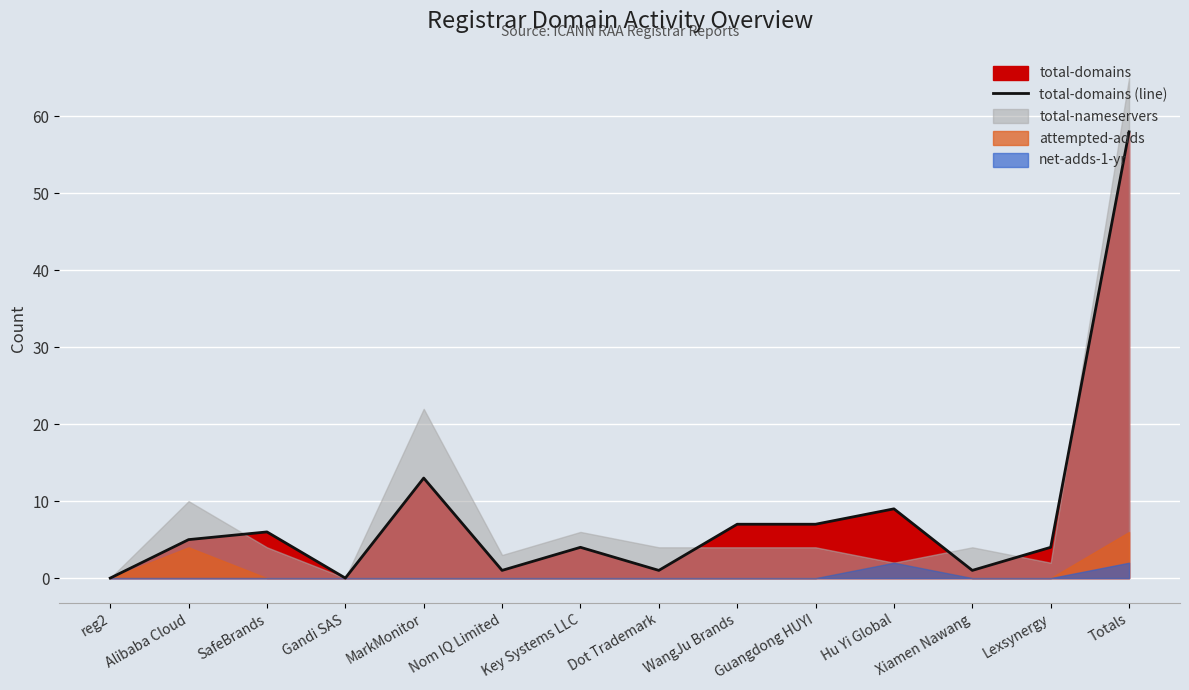

How many interior local peaks (higher than both neighbors) does the data have?

4